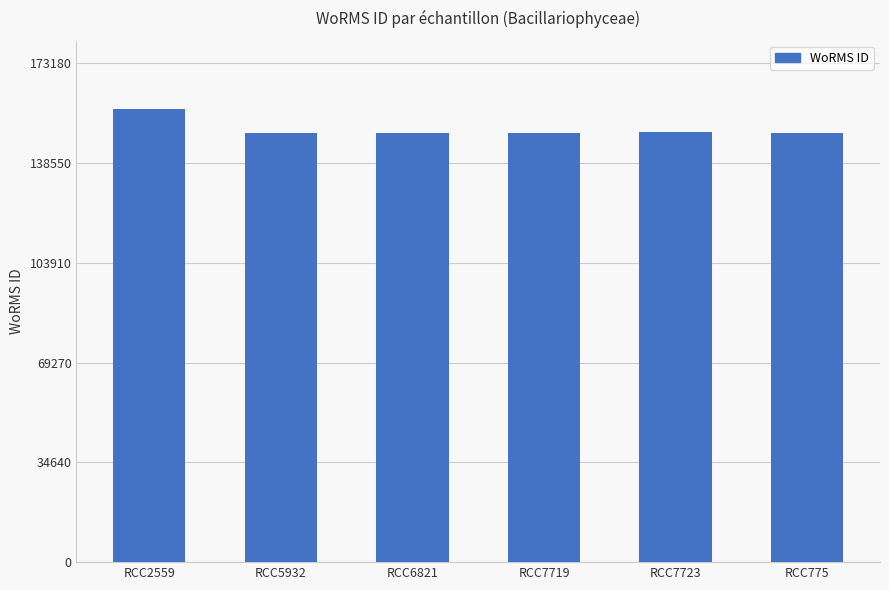

What is the difference between the maximum and minimum values?

8416